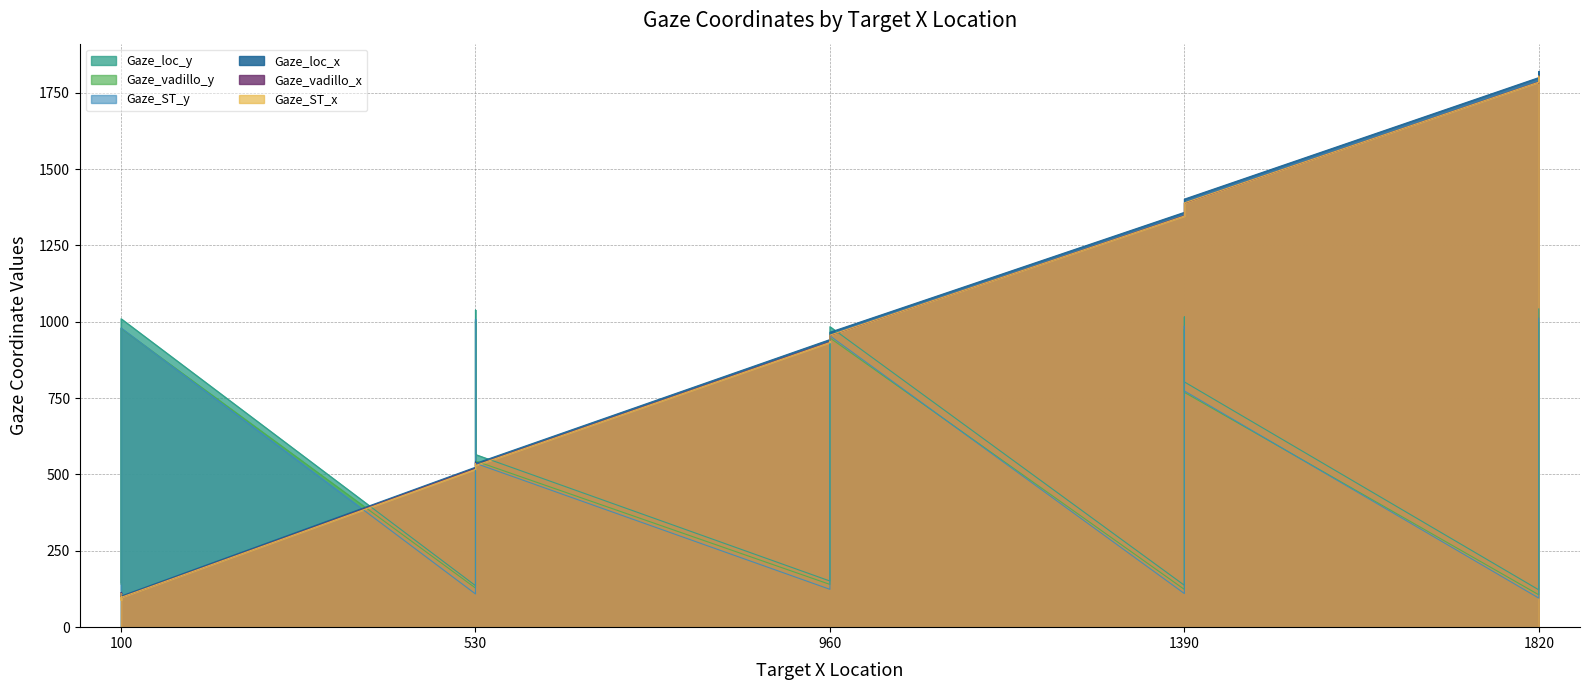

Does the chart have visible grid lines?

Yes